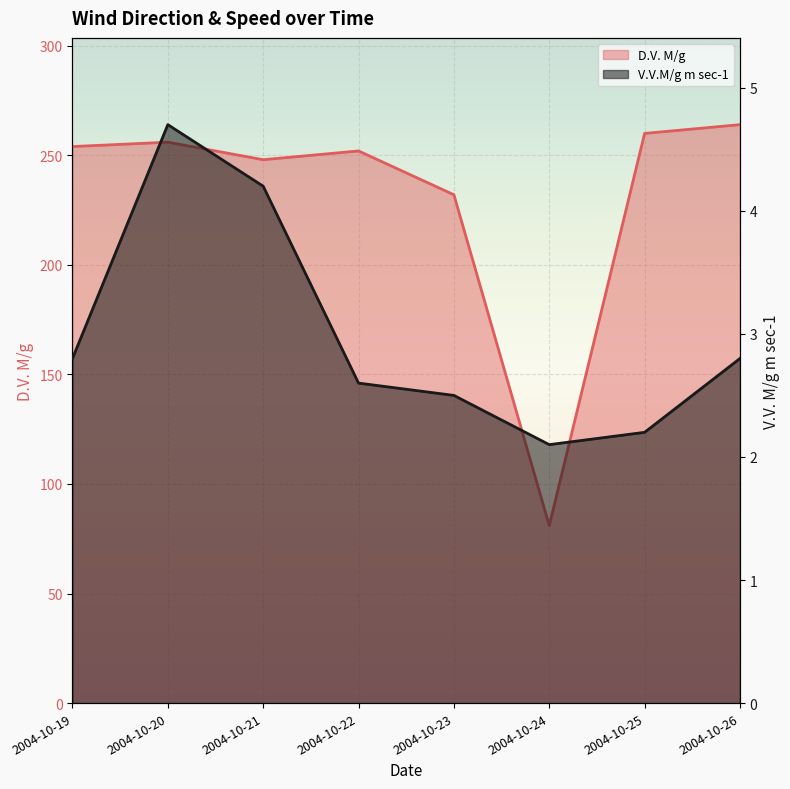

True or false: D.V. M/g has more than 2 interior local peaks.

False